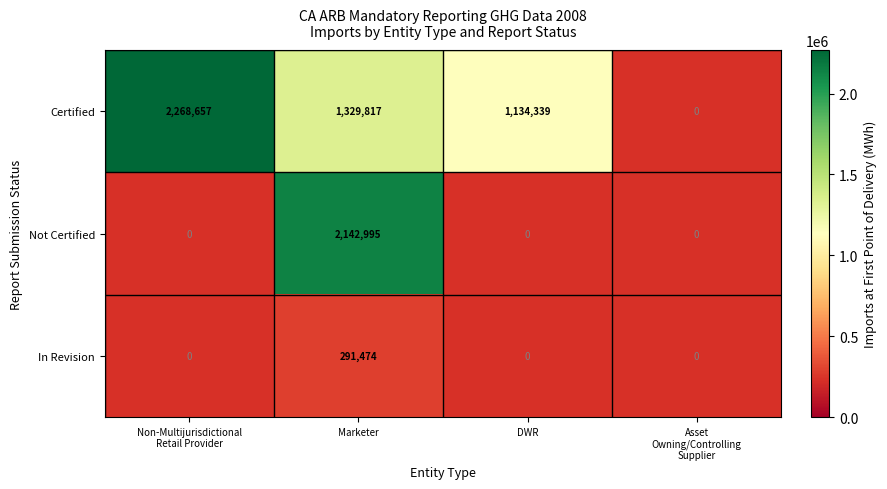

The In Revision series shows 506330 at Marketer. True or false?

False